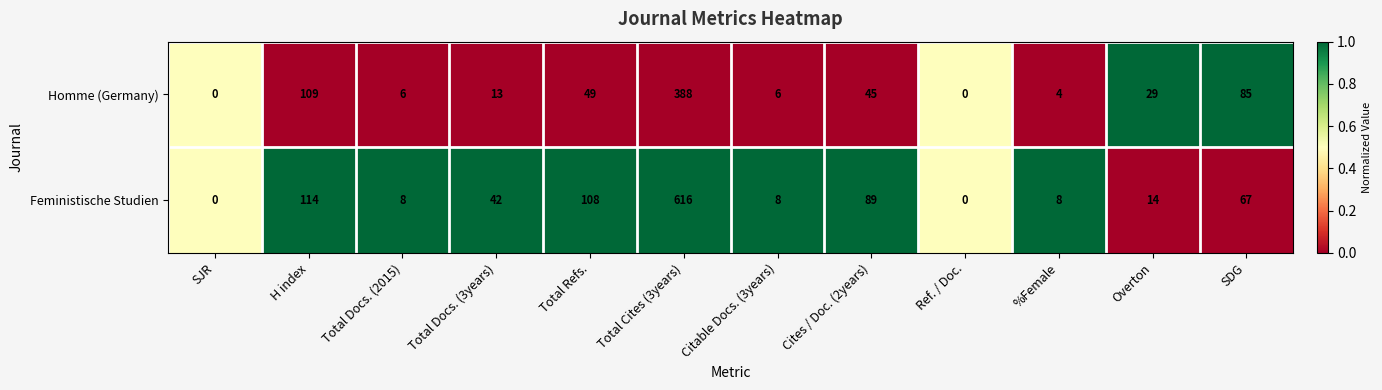

List the series in order of their peak value, highest first.

Feministische Studien, Homme (Germany)